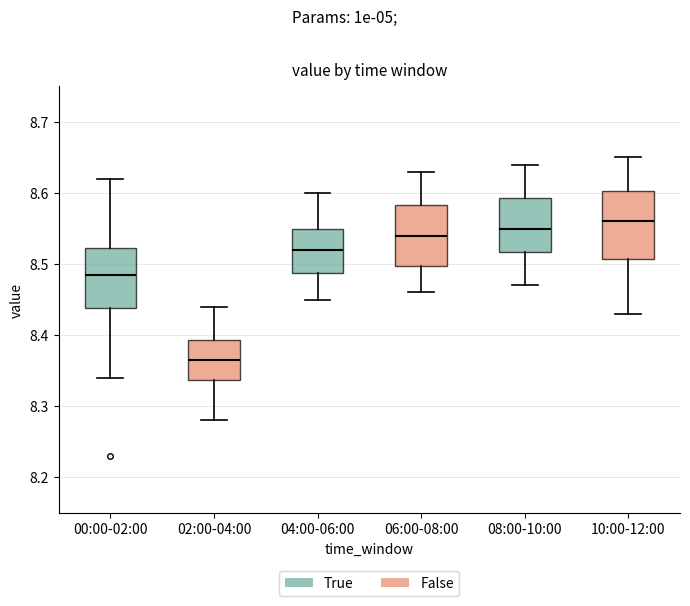

Where is the upper edge of the box for 00:00-02:00 on the y-axis? The values are not printed on the chart, so give them approximately, as read against the axis.

8.52